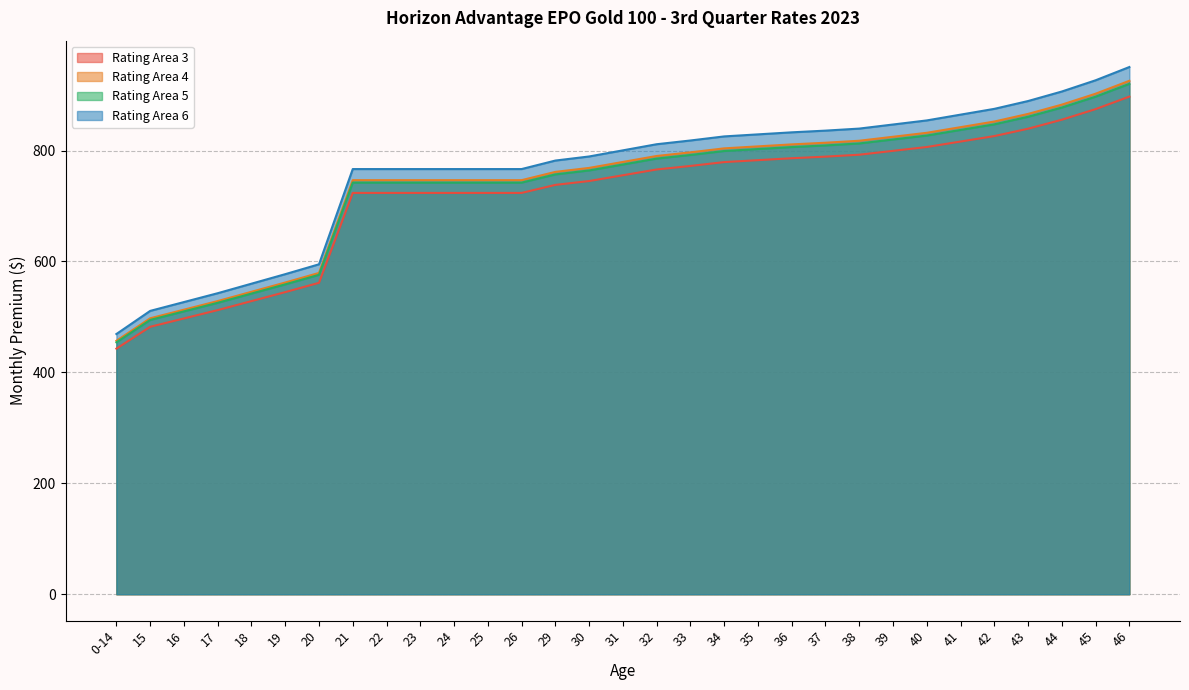

Which category has the highest value across all series?

46